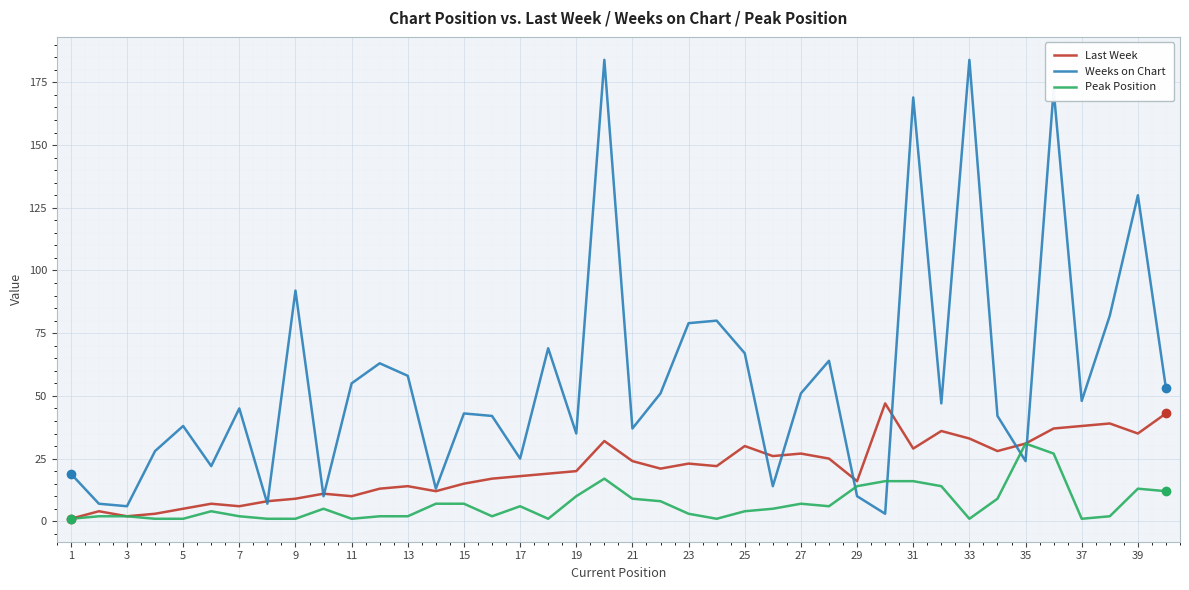

Which series has the largest range (max minus min)?

Weeks on Chart